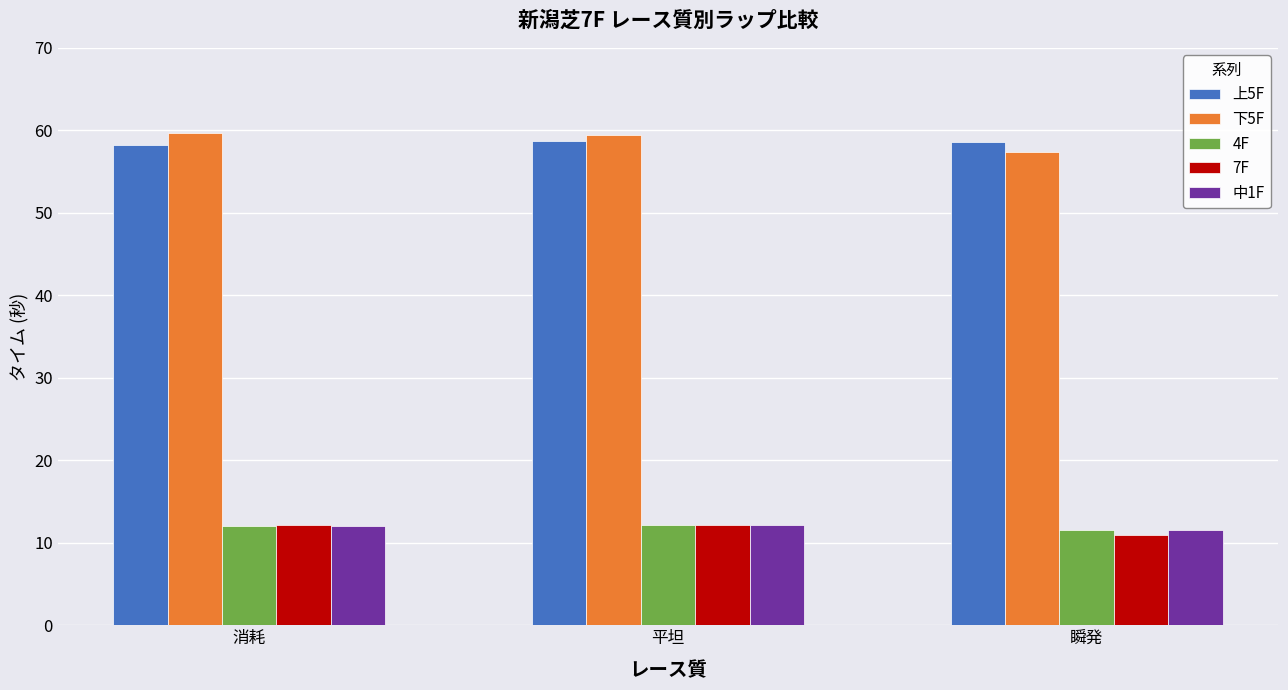

What is the smallest value displayed?

10.9